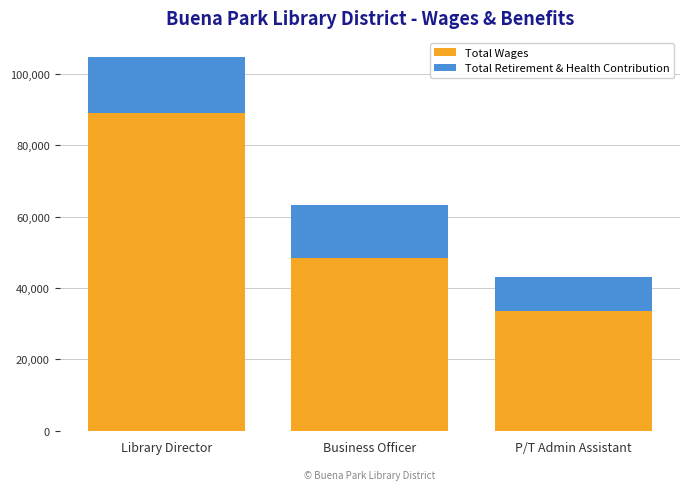

Is it true that Total Wages equals 65753 at Business Officer?

False